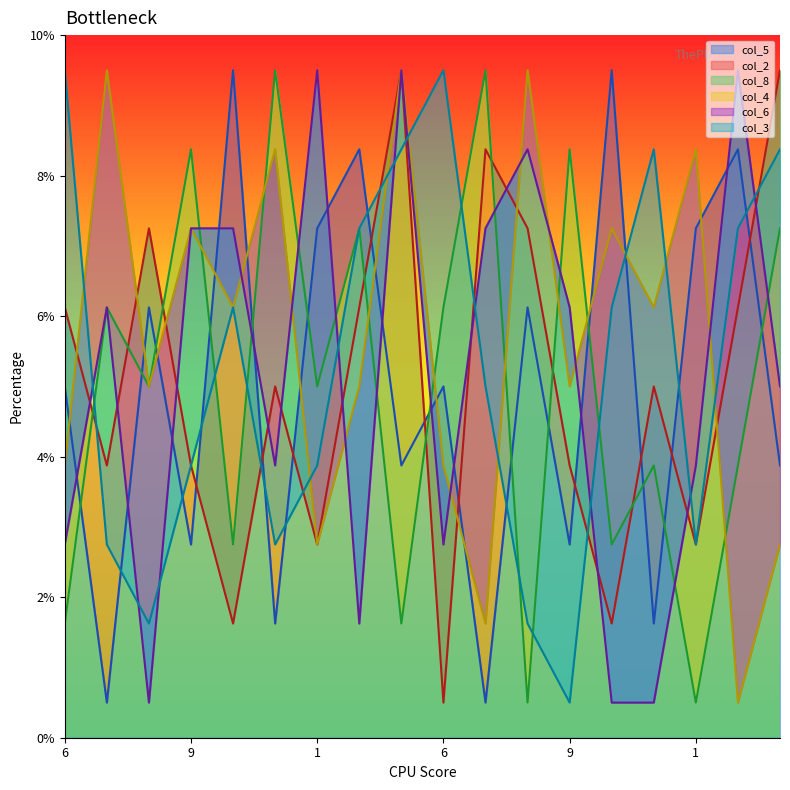

At which label does col_4 reach its minimum?

5